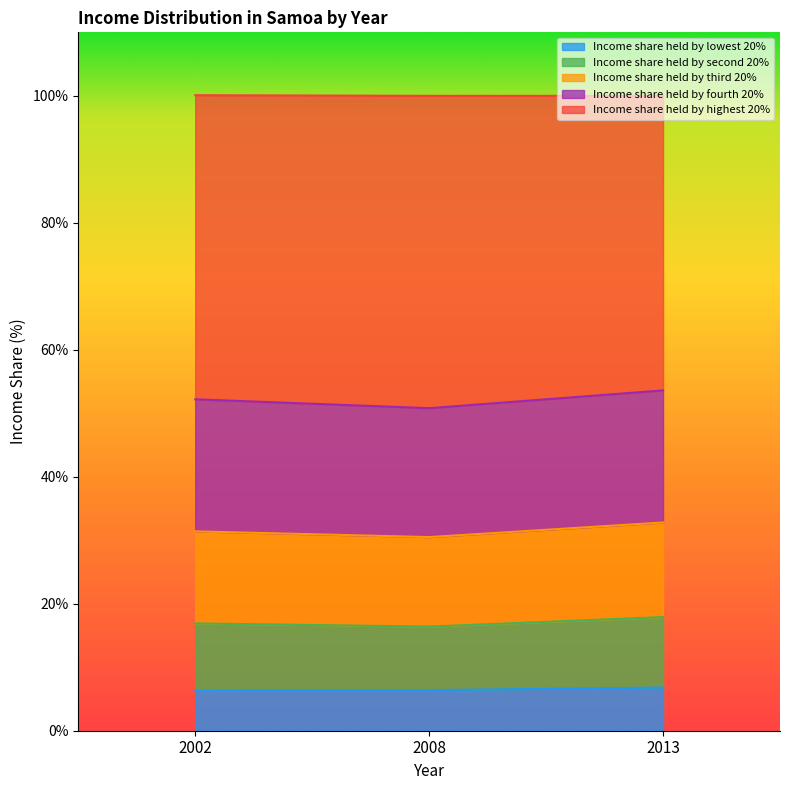

At which category is the sum across all series the highest?

2013